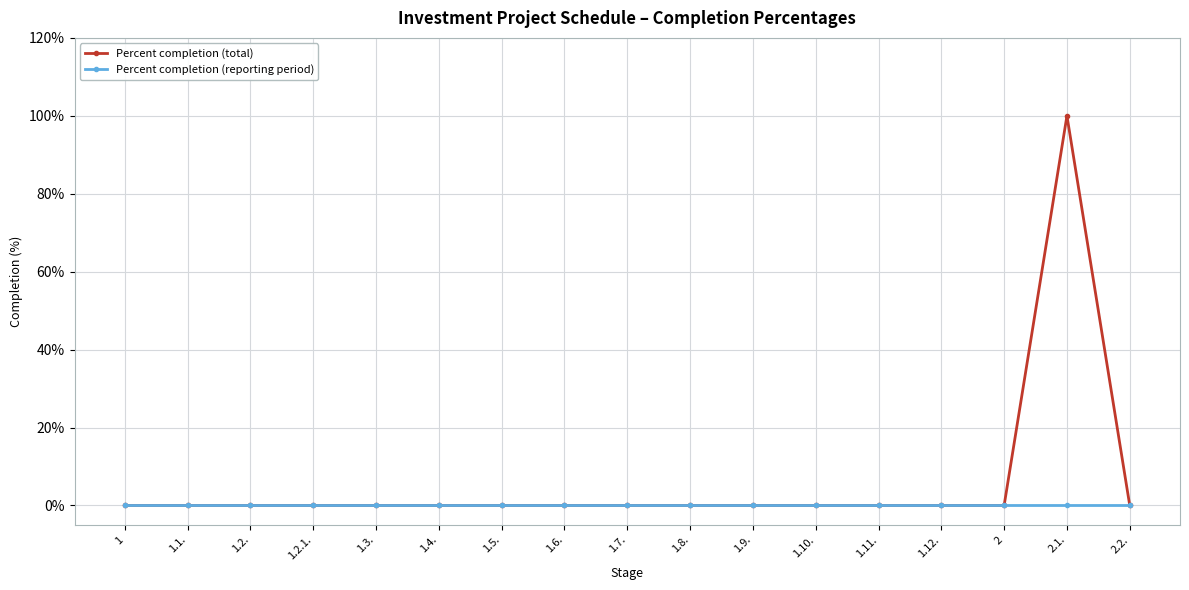

How many distinct data groups are displayed?

2